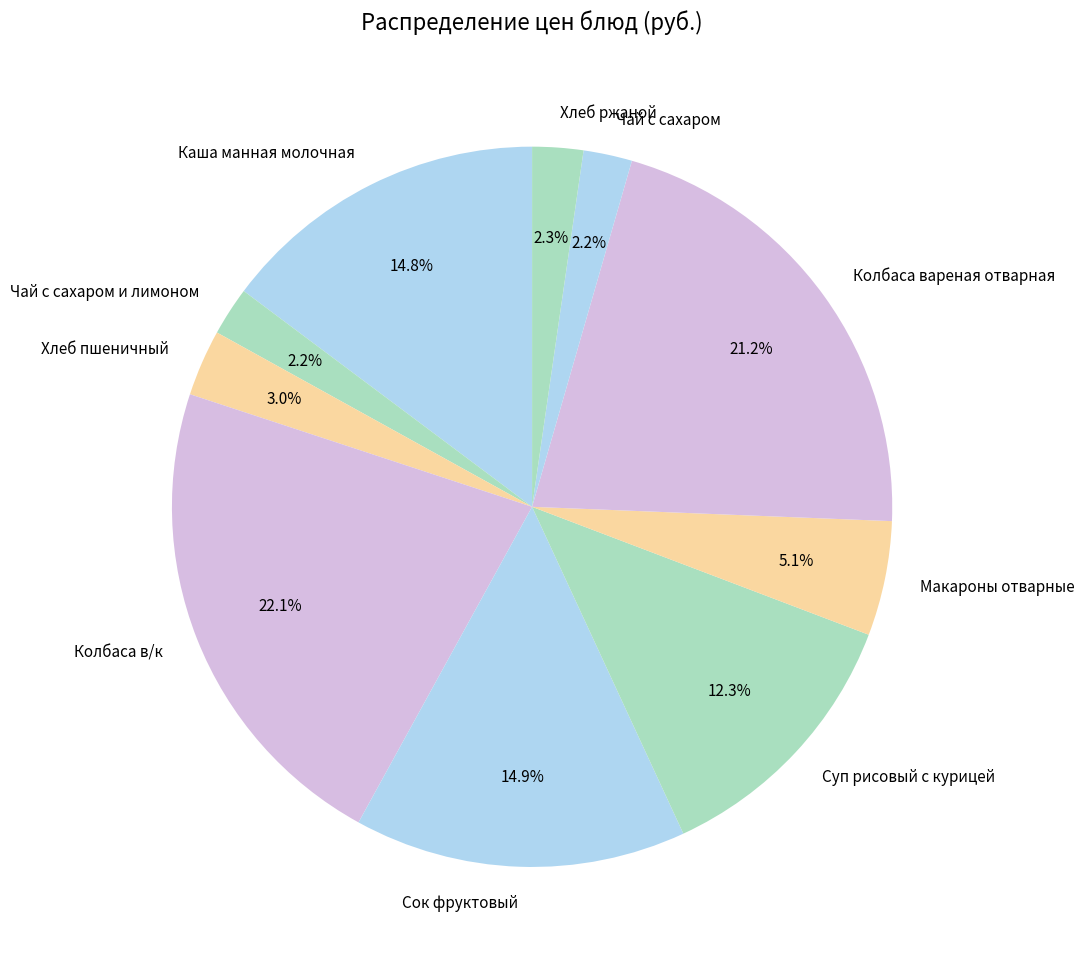

To the nearest percent, what is the difference between the Сок фруктовый and Чай с сахаром slice percentages?

13%